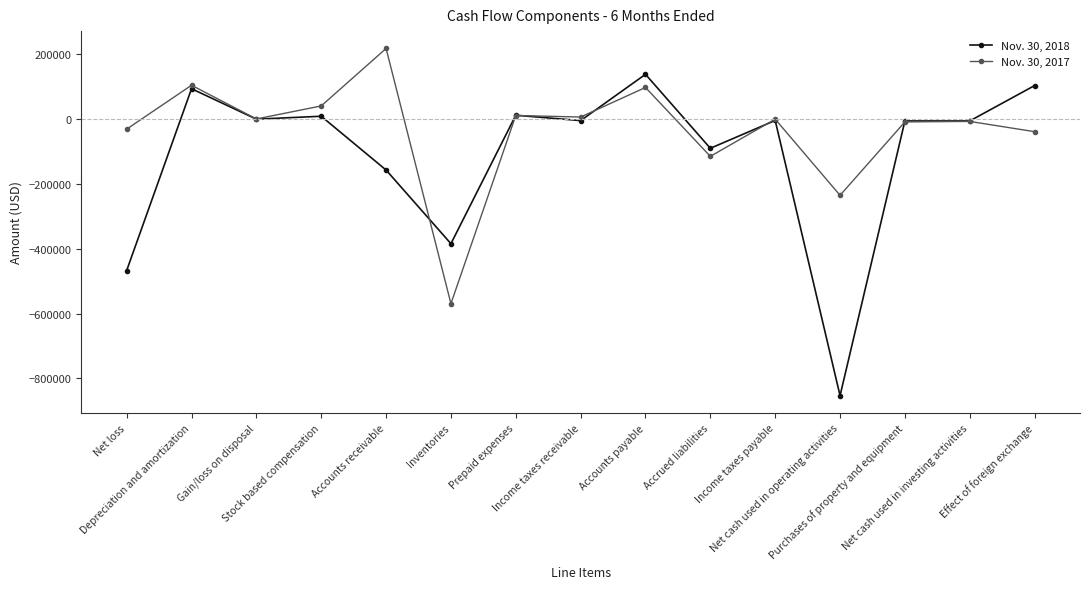

Which series has the largest total across all categories?

Nov. 30, 2017